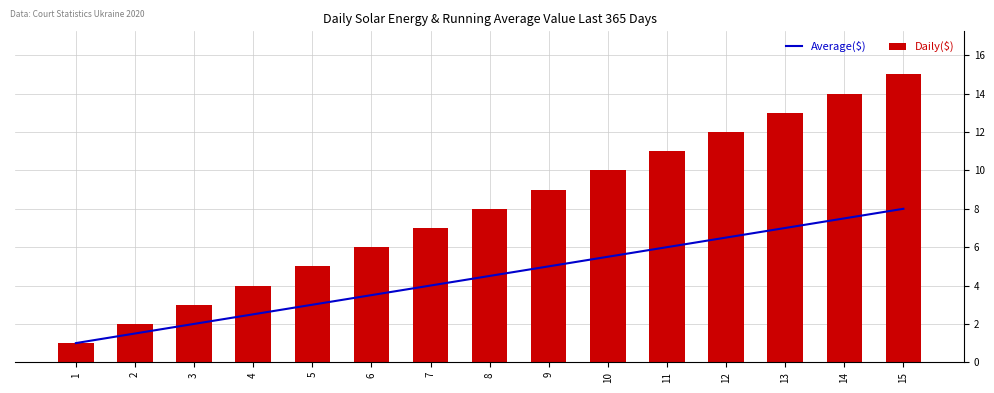

At which category does the chart reach its minimum across all series?

1